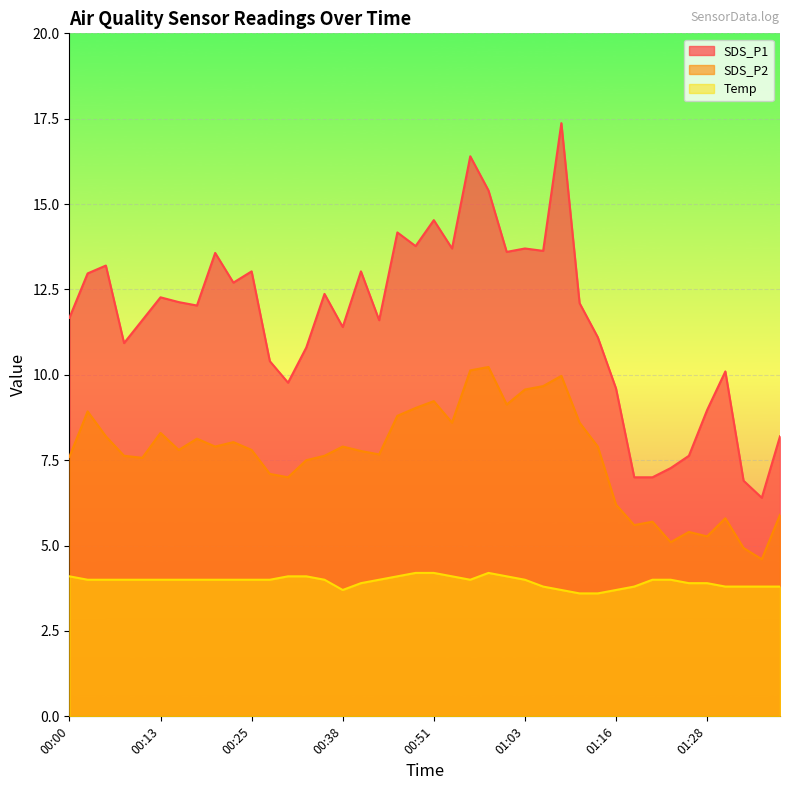

List the series in order of their overall mean, highest first.

SDS_P1, SDS_P2, Temp